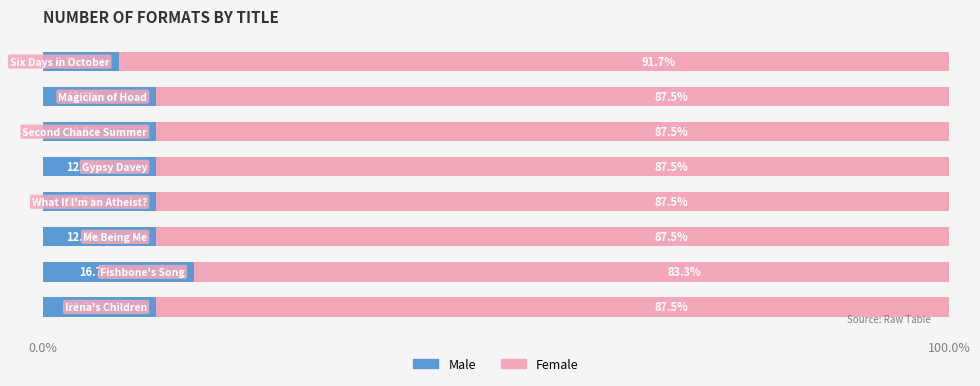

What is the average value of the Male series?

12.5